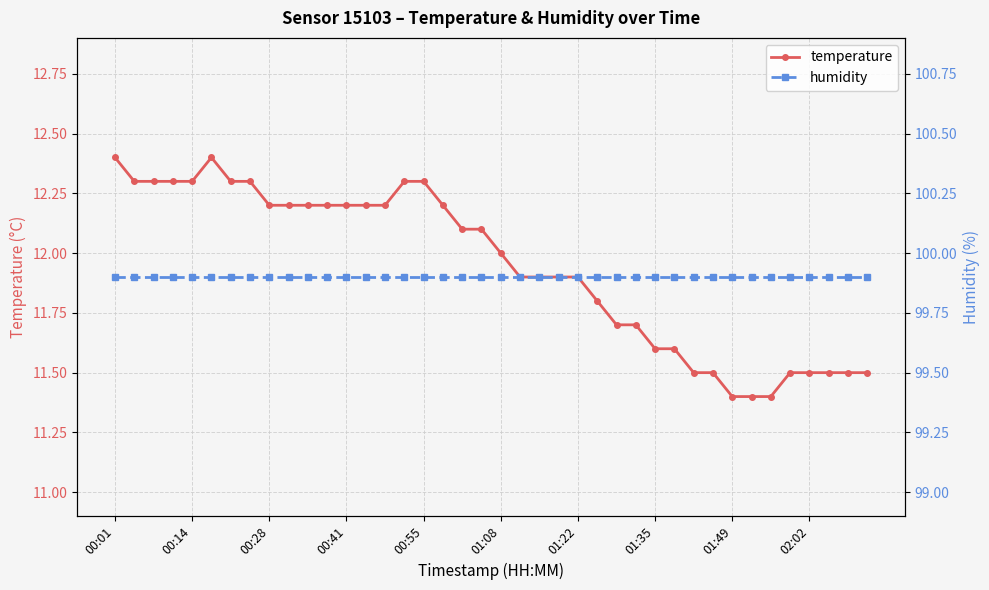

The temperature series shows 12.0 at 01:08. True or false?

True